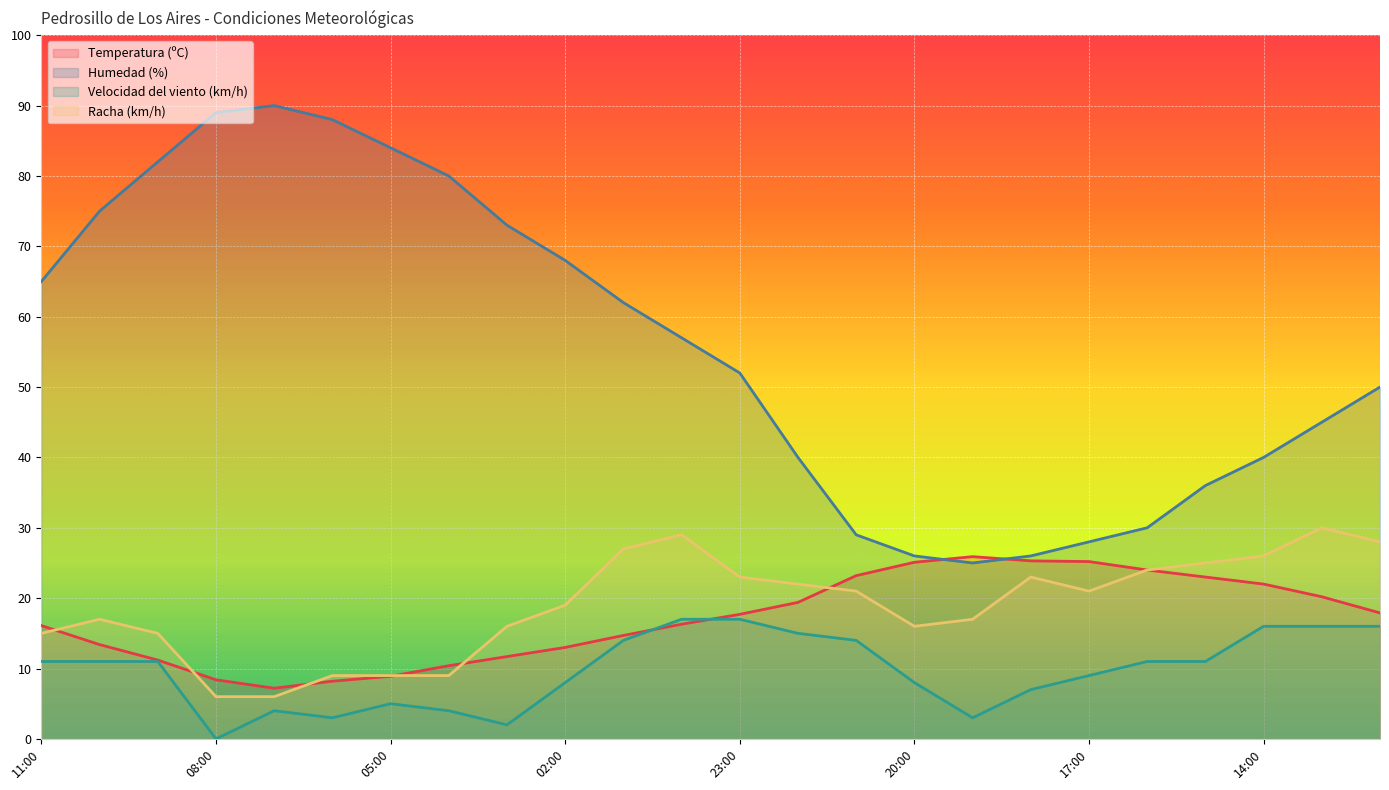

What is the sum of all Temperatura (ºC) values?

408.4